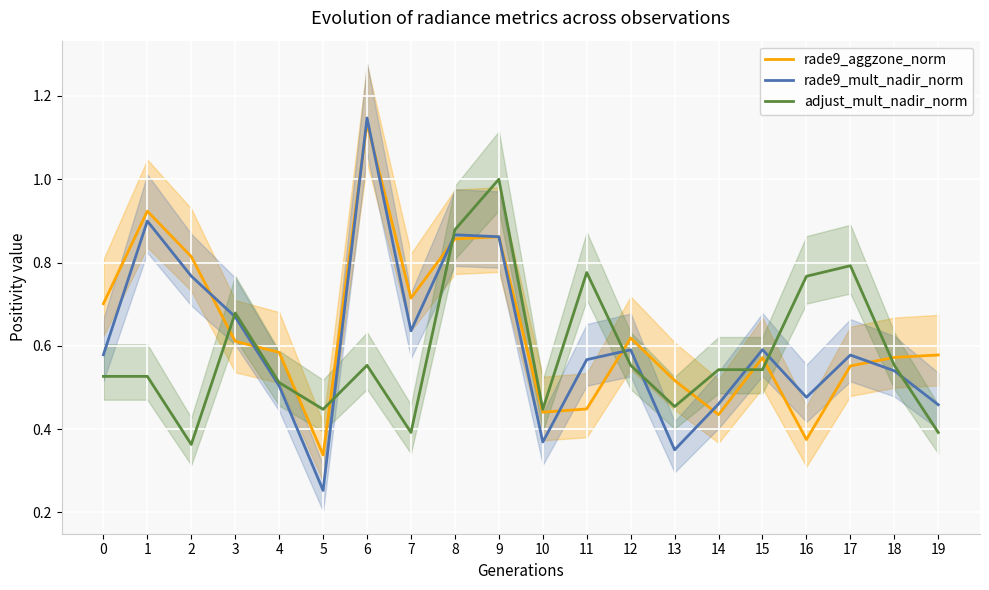

Where is the first local minimum for rade9_mult_nadir_norm?

5